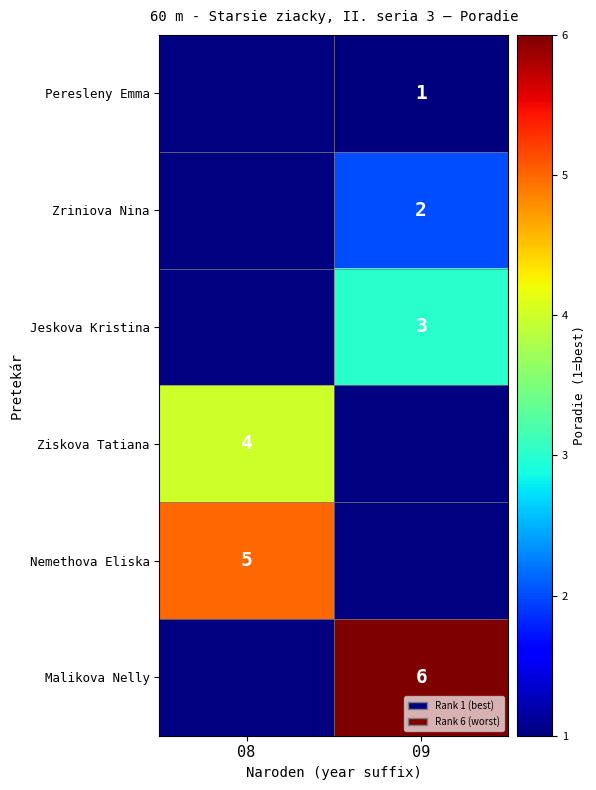

The Nemethova Eliska series shows 9 at 08. True or false?

False